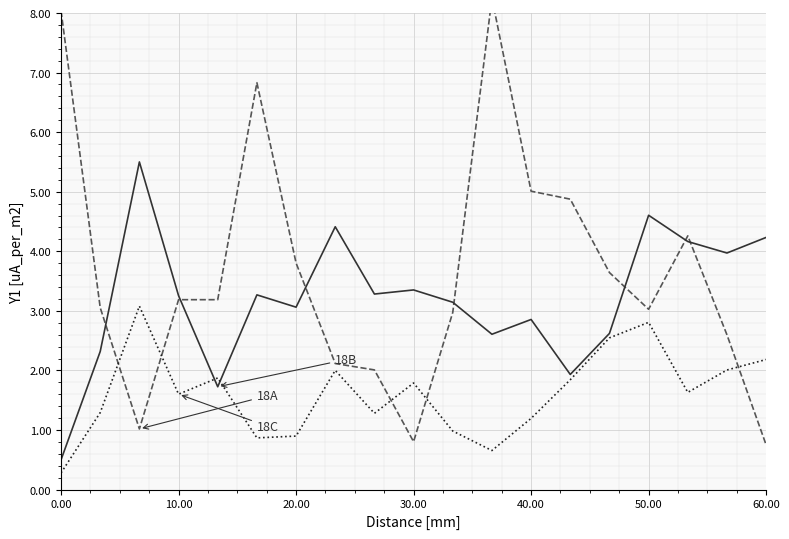

What are all the series names shown in the legend?

18A, 18B, 18C